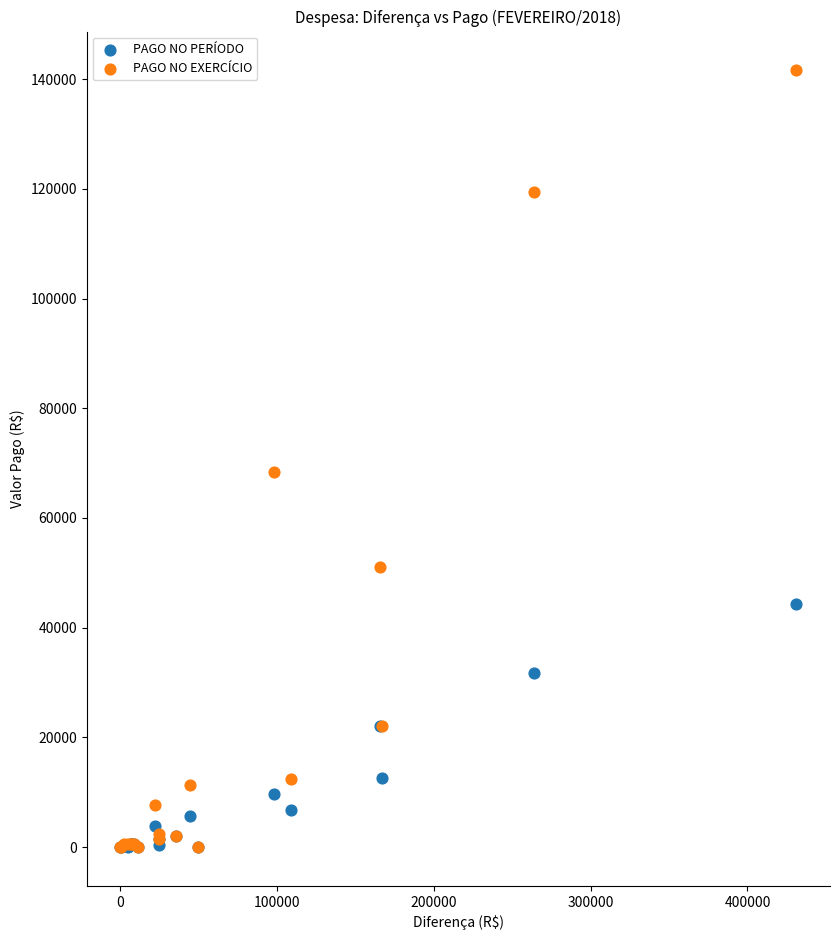

Across all series, what Y value is closest to 70793?

68457.4